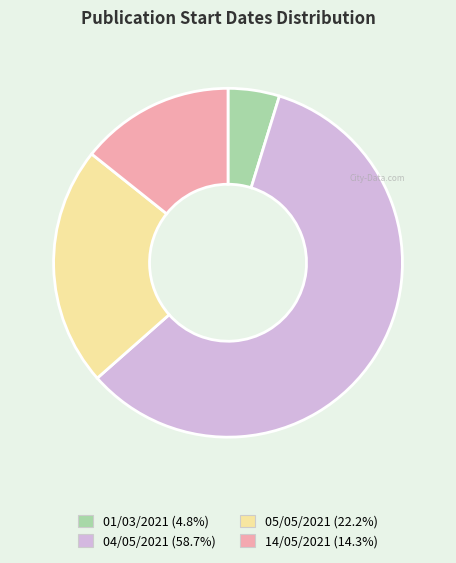

Which slice is the smallest?

01/03/2021